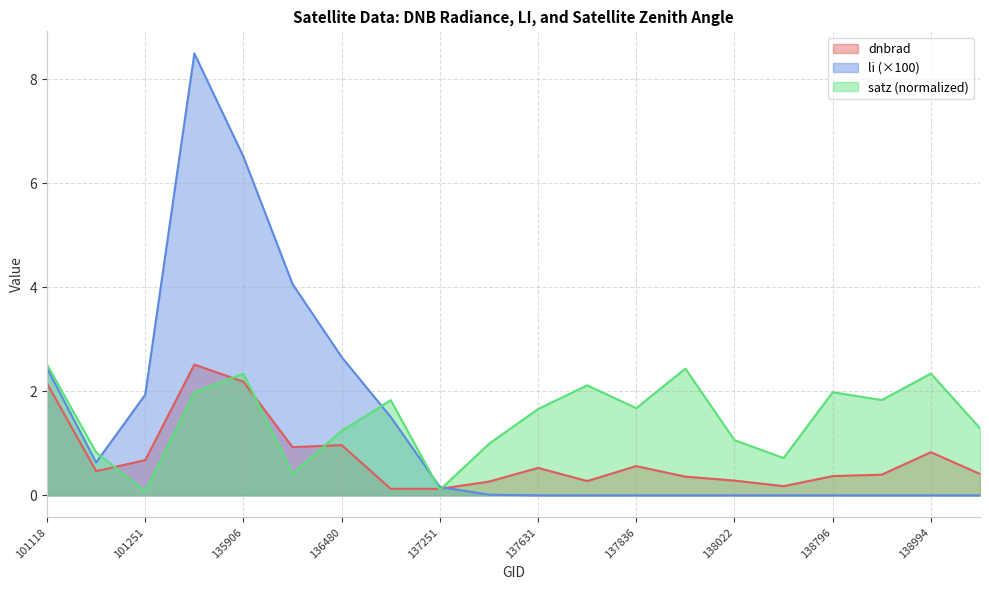

Which has a higher value, 138994 or 101118?

101118